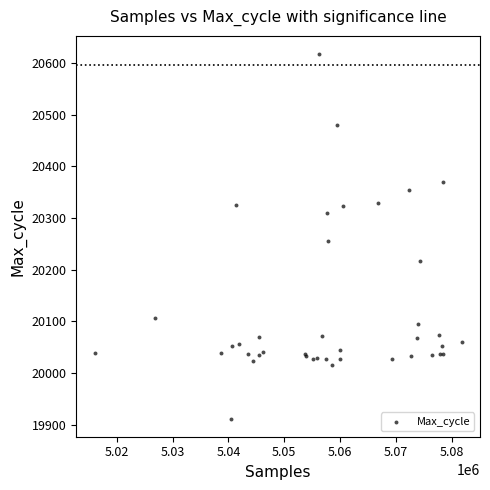

What Y value in the scatter plot is closest to 20264?

20256